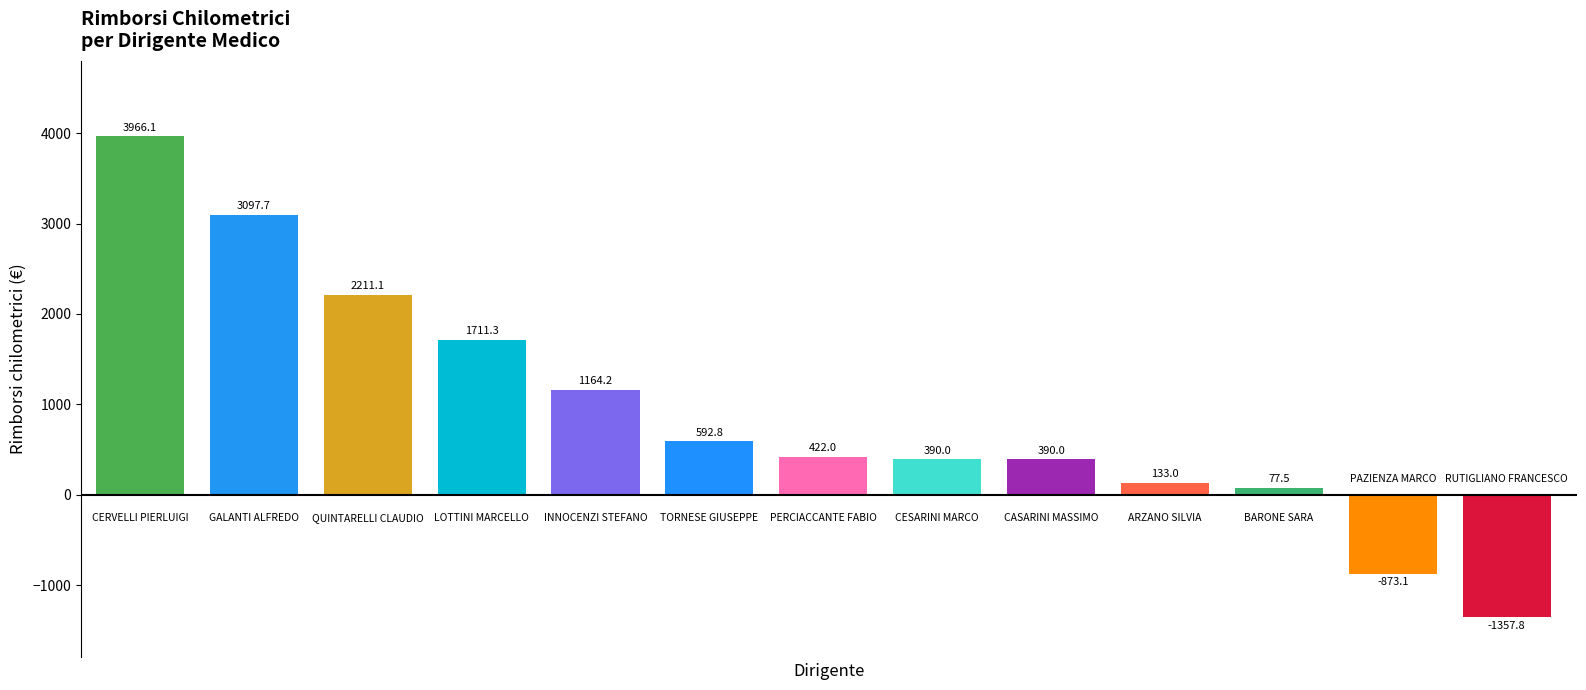

What is the difference between the maximum and minimum values?

5323.9